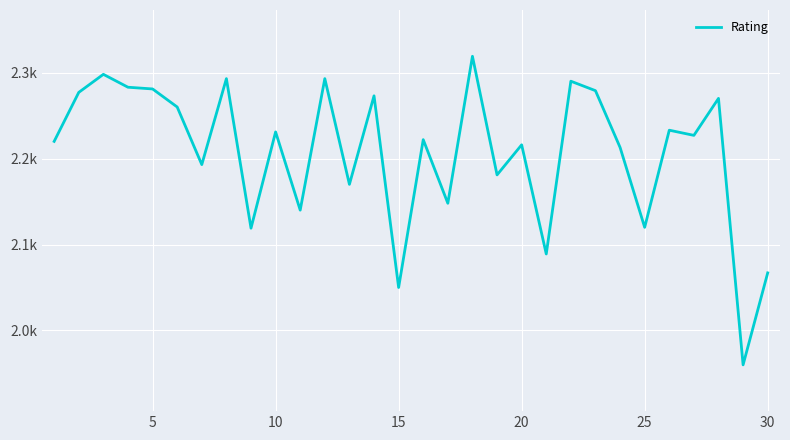

What is the difference between the maximum and second lowest values?

269